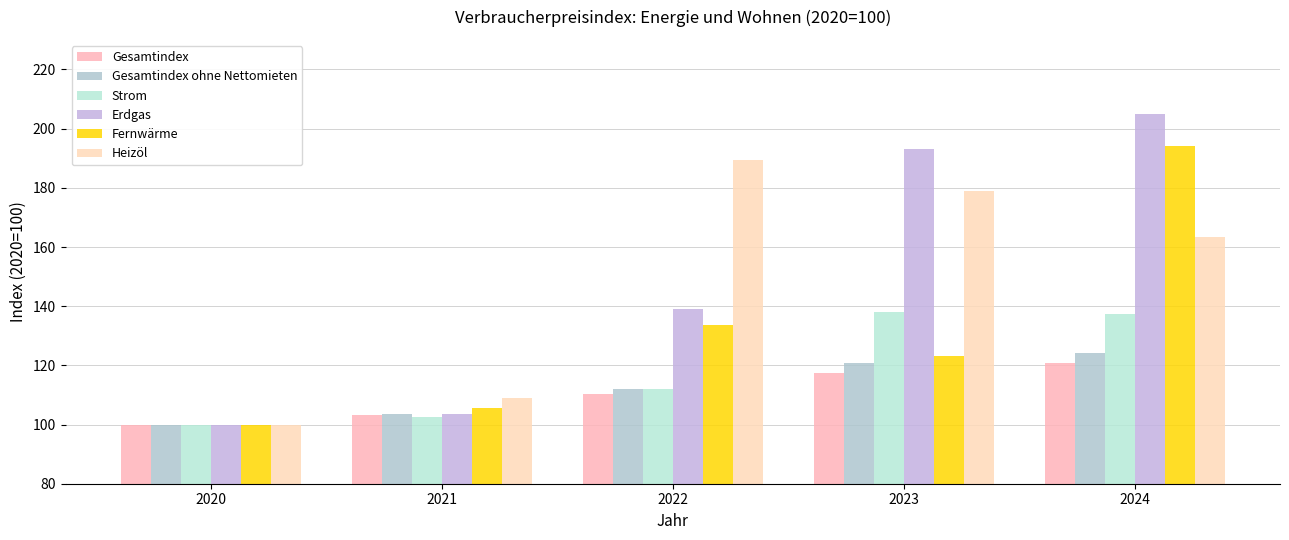

Which series has the largest total across all categories?

Erdgas